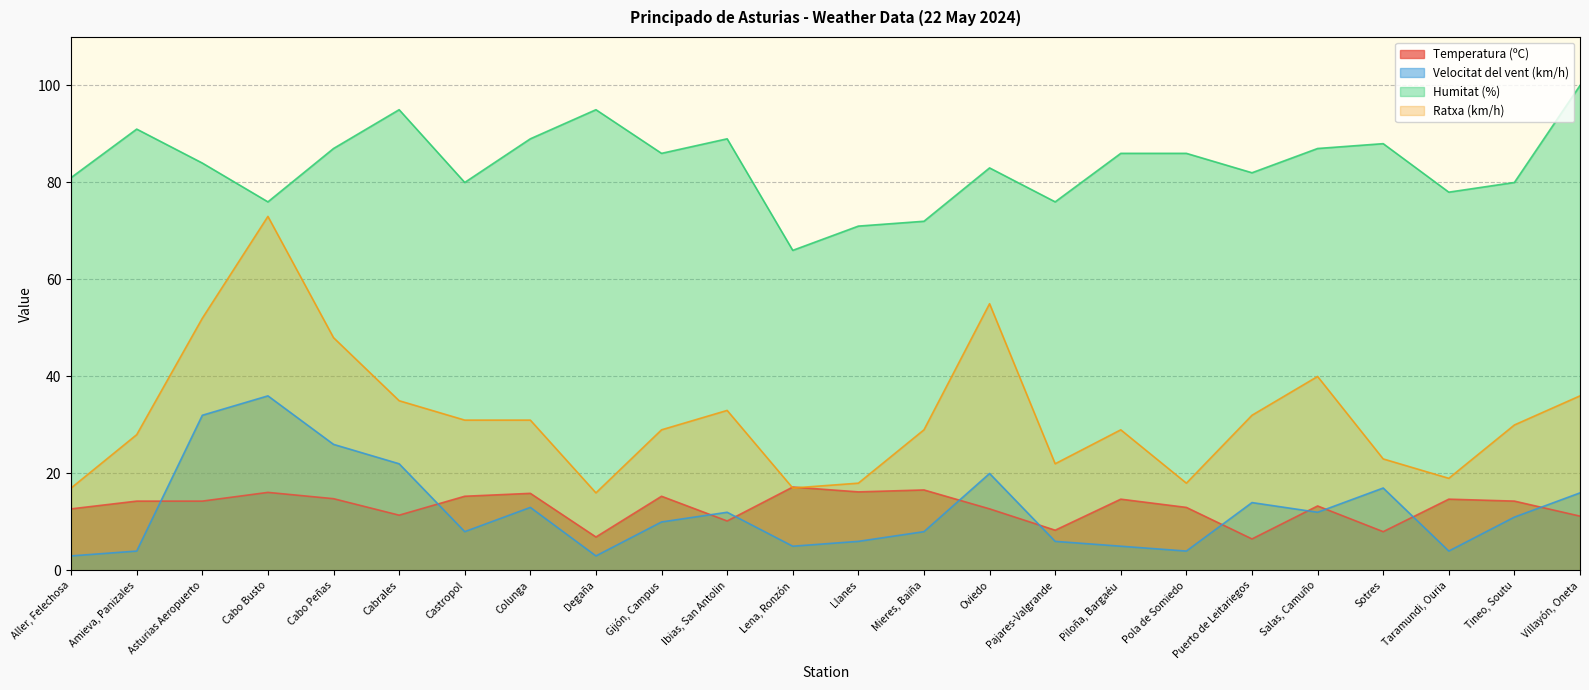

How many lines are shown in the chart?

4